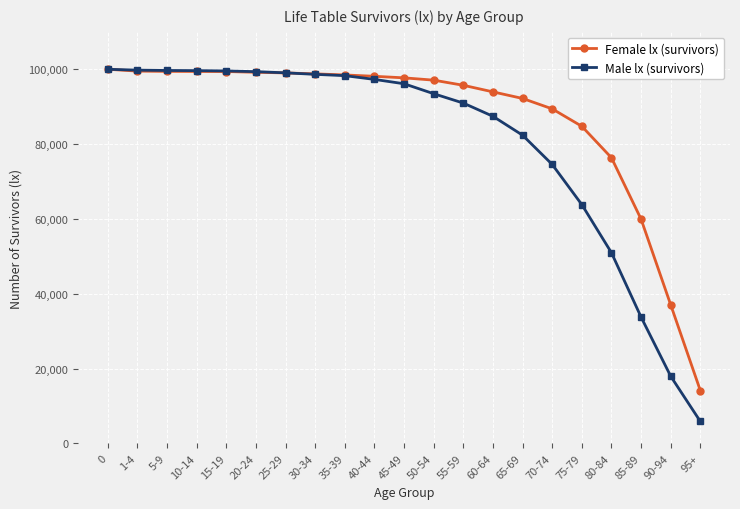

The Female lx (survivors) series shows 99023 at 25-29. True or false?

True